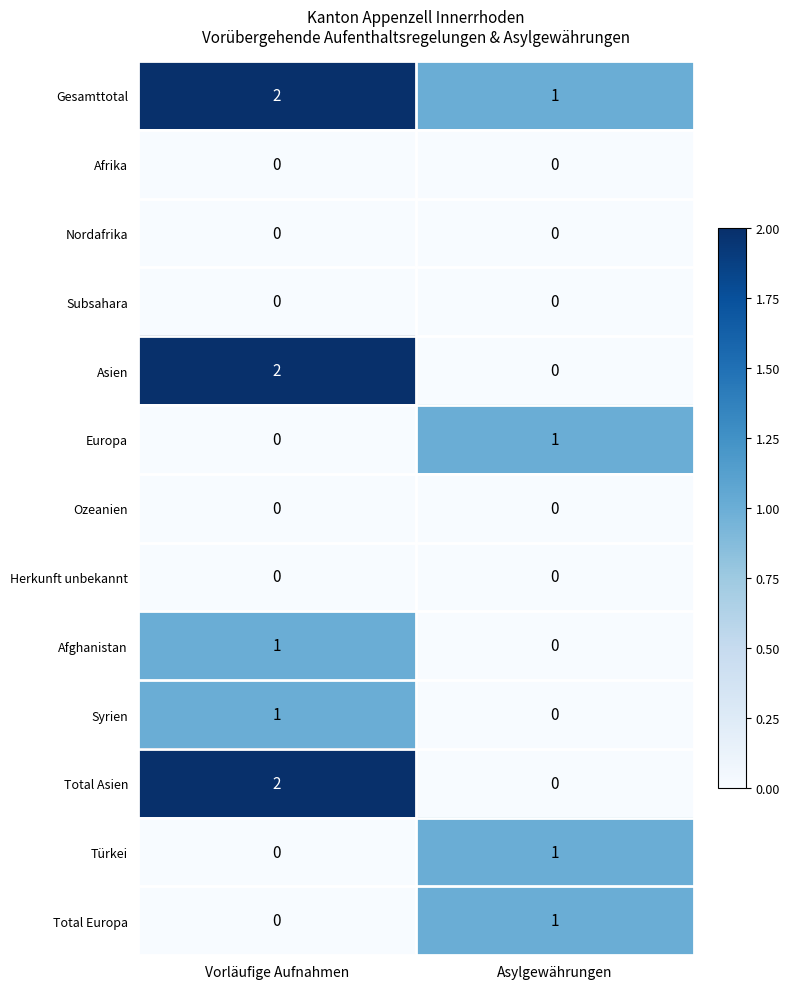

At which category does the chart reach its peak across all series?

Vorläufige Aufnahmen